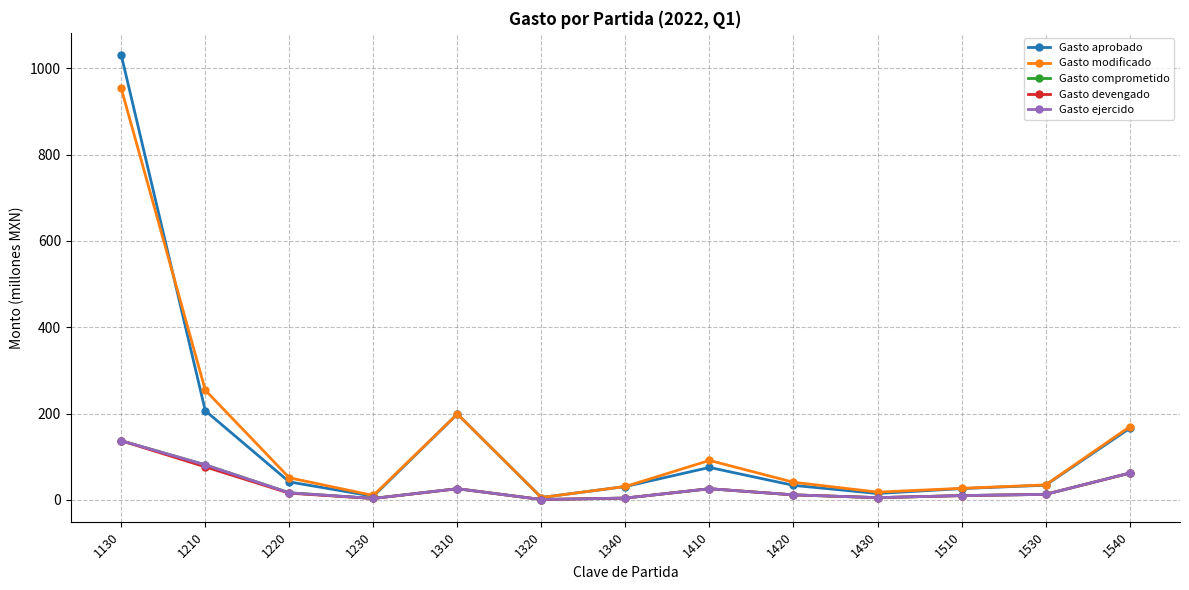

Reading right to left, list all the values displayed in this chart.

Gasto aprobado: 1540=165.5	1530=33.8	1510=26.0	1430=14.6	1420=33.5	1410=75.0	1340=30.8	1320=5.3	1310=198.8	1230=8.2	1220=41.5	1210=206.5	1130=1030.7
Gasto modificado: 1540=169.2	1530=34.6	1510=26.6	1430=17.8	1420=40.7	1410=91.3	1340=30.8	1320=5.3	1310=198.9	1230=10.1	1220=51.0	1210=254.1	1130=953.3
Gasto comprometido: 1540=61.9	1530=12.6	1510=9.7	1430=5.0	1420=11.4	1410=25.7	1340=4.0	1320=0.7	1310=25.7	1230=3.2	1220=16.3	1210=81.0	1130=137.0
Gasto devengado: 1540=61.7	1530=12.6	1510=9.7	1430=5.0	1420=11.4	1410=25.7	1340=4.0	1320=0.7	1310=25.7	1230=3.0	1220=15.3	1210=76.4	1130=137.0
Gasto ejercido: 1540=61.9	1530=12.6	1510=9.7	1430=5.0	1420=11.4	1410=25.7	1340=4.0	1320=0.7	1310=25.7	1230=3.2	1220=16.3	1210=81.0	1130=137.0